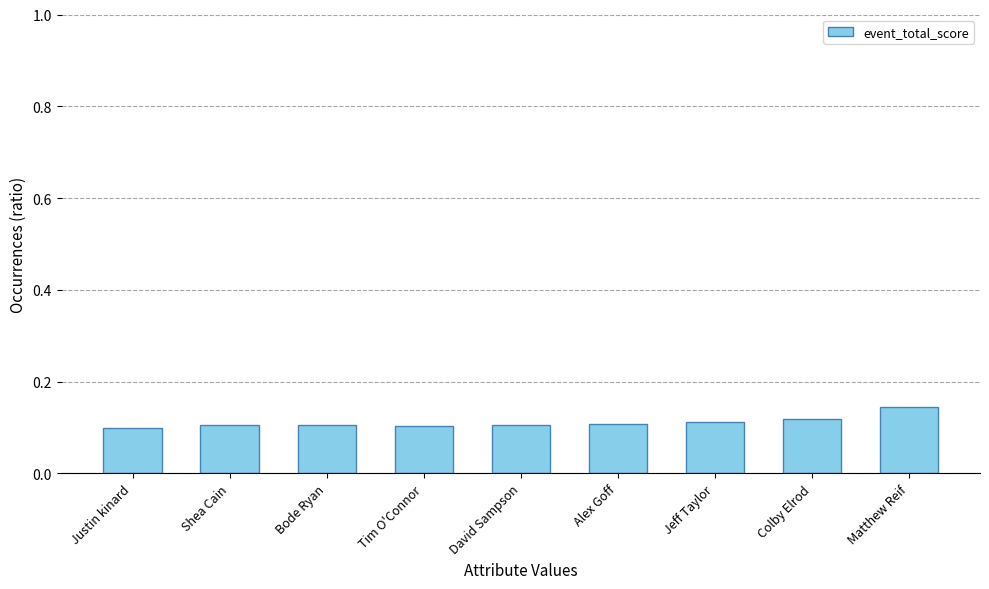

True or false: the data shows 0.1 at Alex Goff.

True